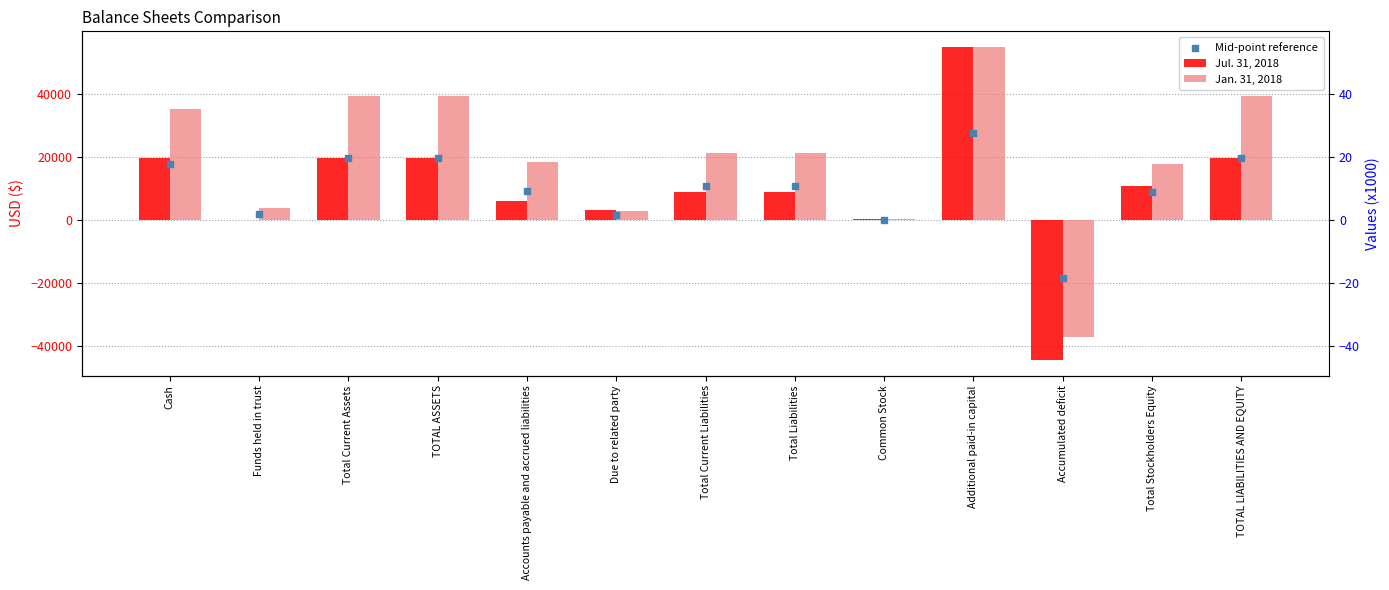

What is the total value across all series at Common Stock?

397.5